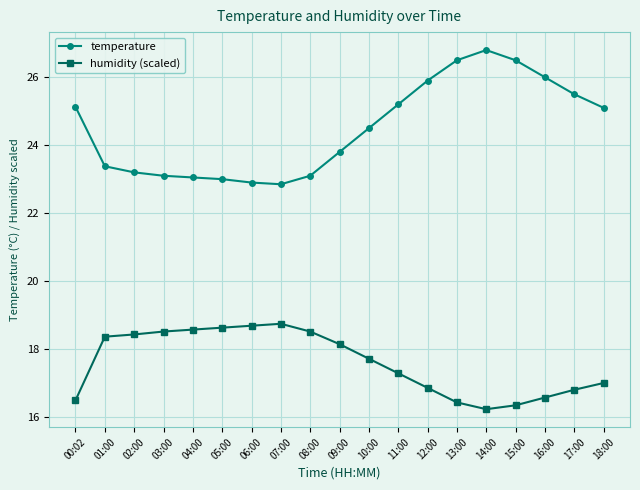

What position from the right is 15:00?

4